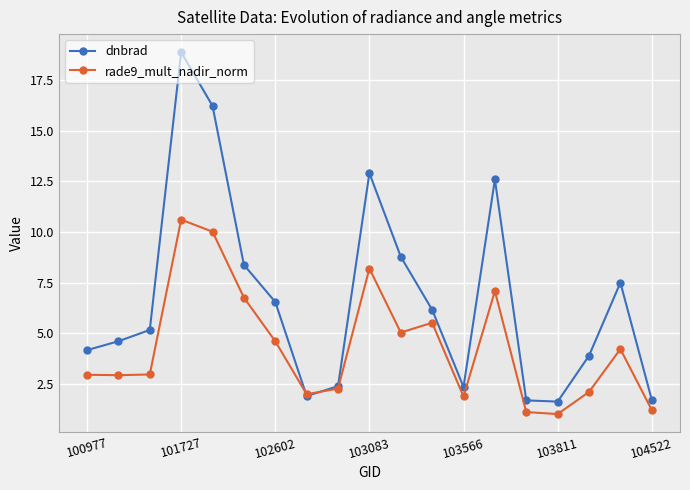

Rank the series by their average value, from lowest to highest.

rade9_mult_nadir_norm, dnbrad